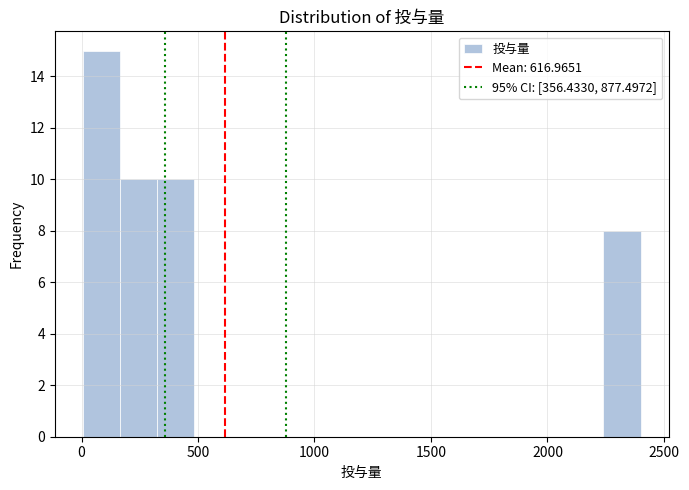

Around what value on the x-axis is the tallest bar? Give the approximate position of its centre, as read against the axis.

100